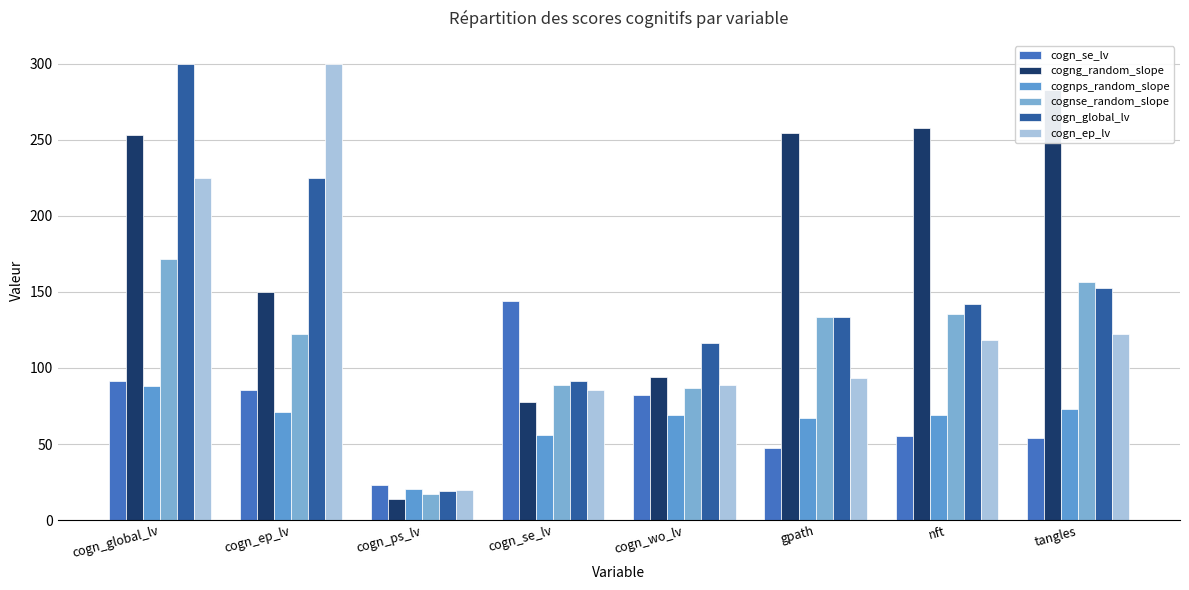

What are all the series names shown in the legend?

cogn_se_lv, cogng_random_slope, cognps_random_slope, cognse_random_slope, cogn_global_lv, cogn_ep_lv